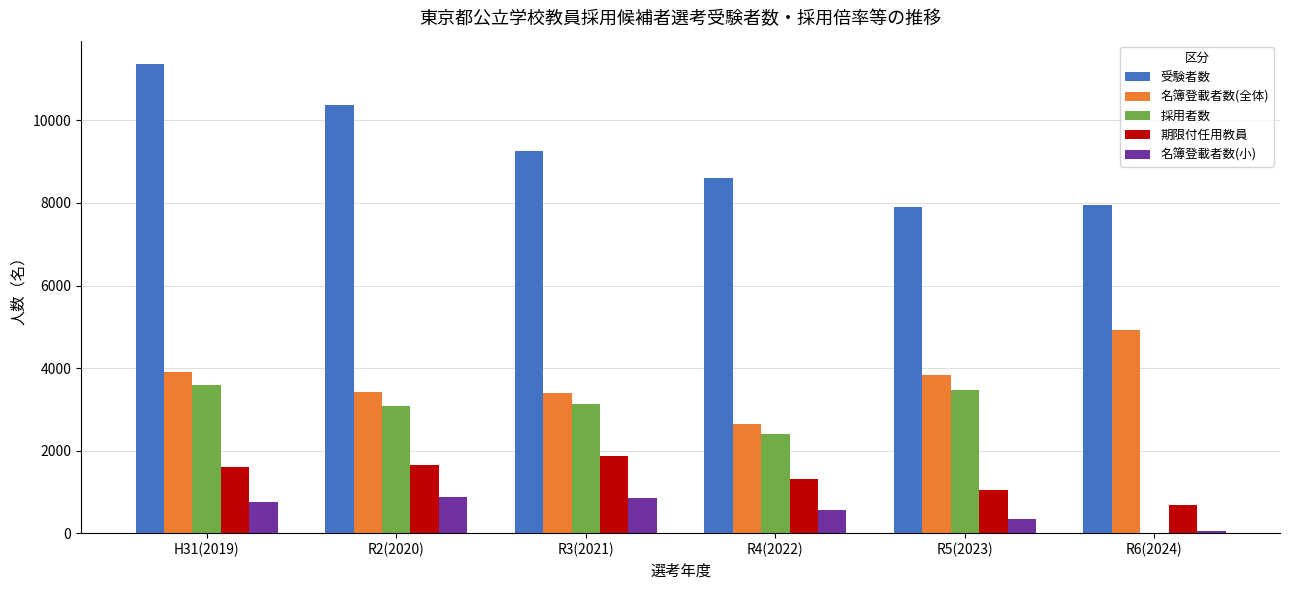

Count the number of data series in this chart.

5